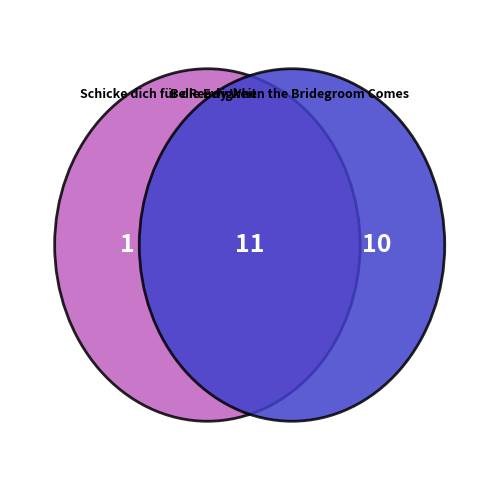

Is it true that Schicke dich für die Ewigkeit is 1% of the pie?

False